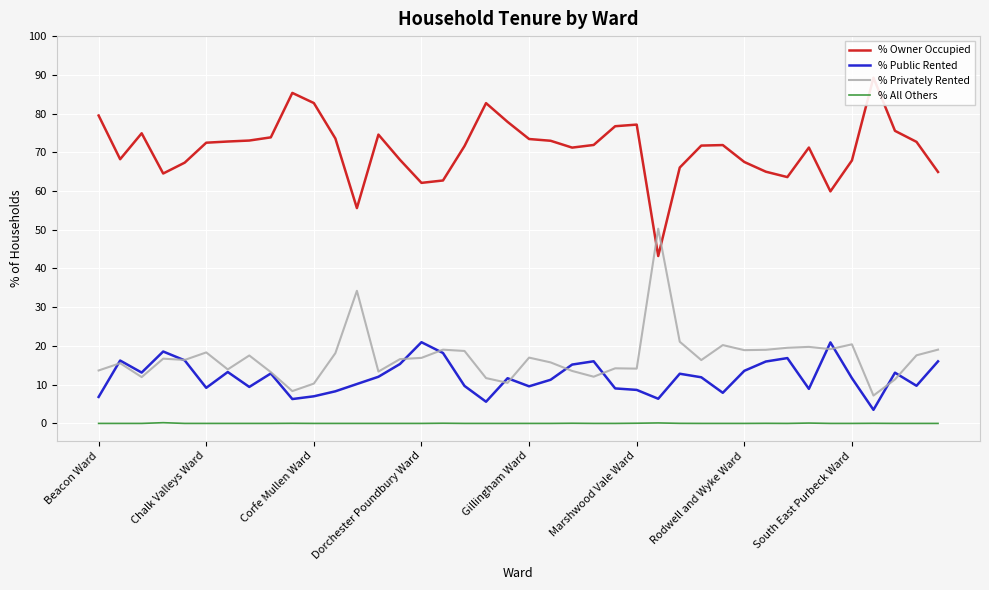

Is this an area chart (filled region under the line)?

No